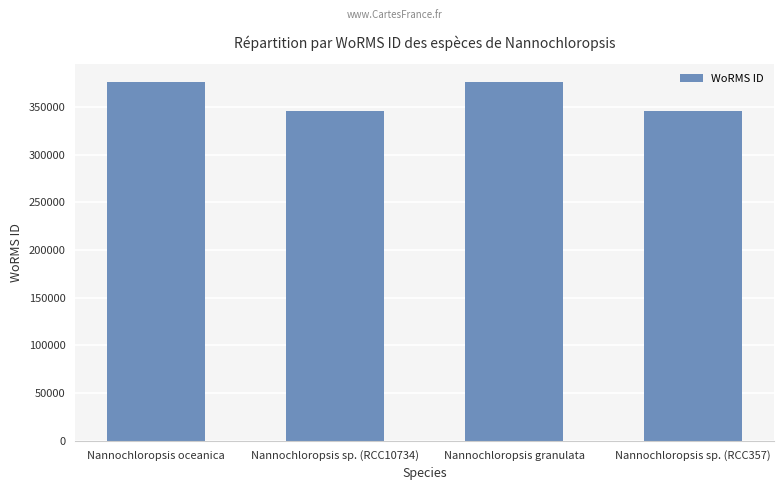

What is the smallest value displayed?

345489